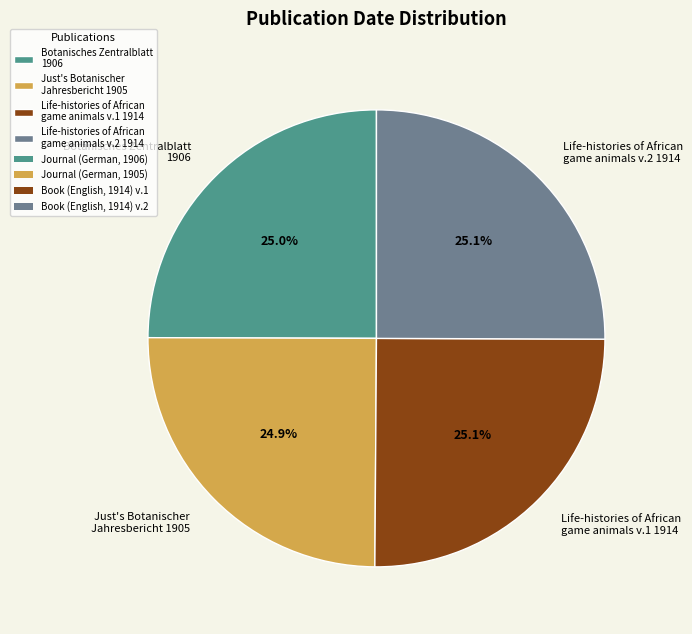

How many slices are in this pie chart?

4